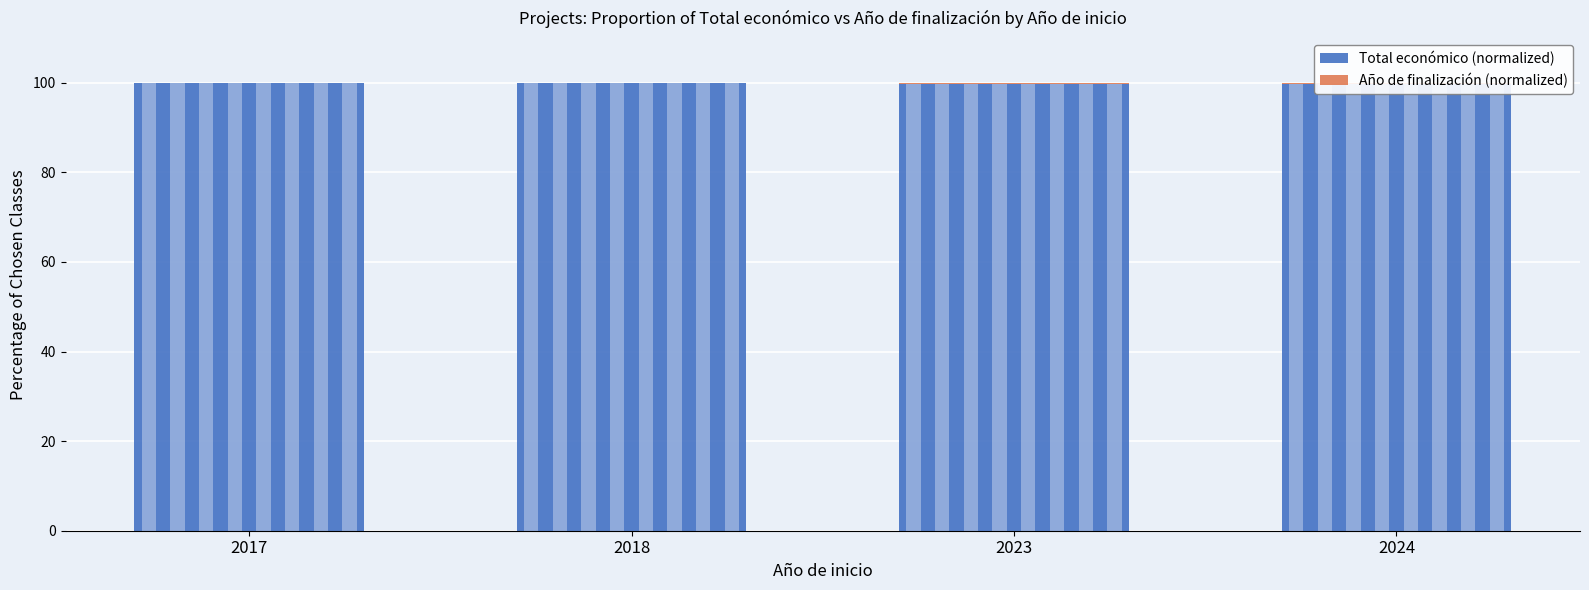

Which series has the largest range (max minus min)?

Total económico (normalized)